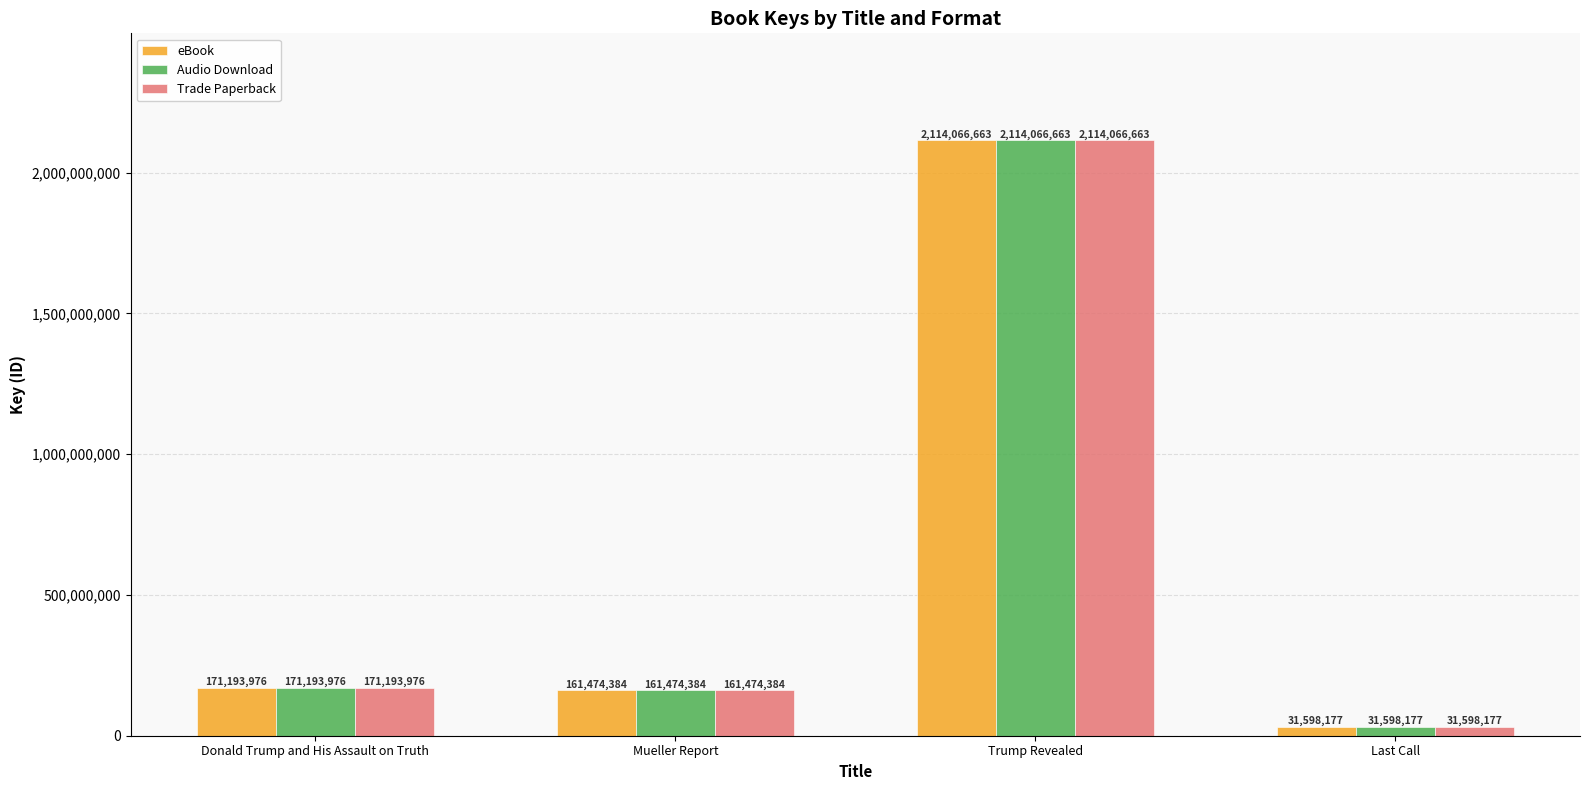

At which category does the chart reach its peak across all series?

Trump Revealed